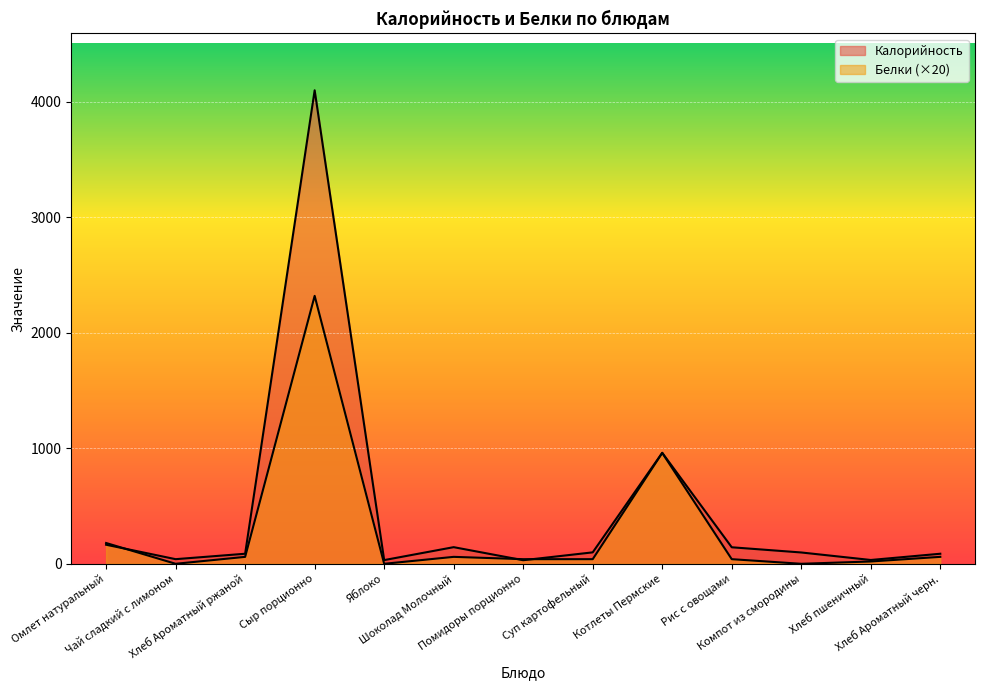

Rank the series by their maximum value, from highest to lowest.

Калорийность, Белки